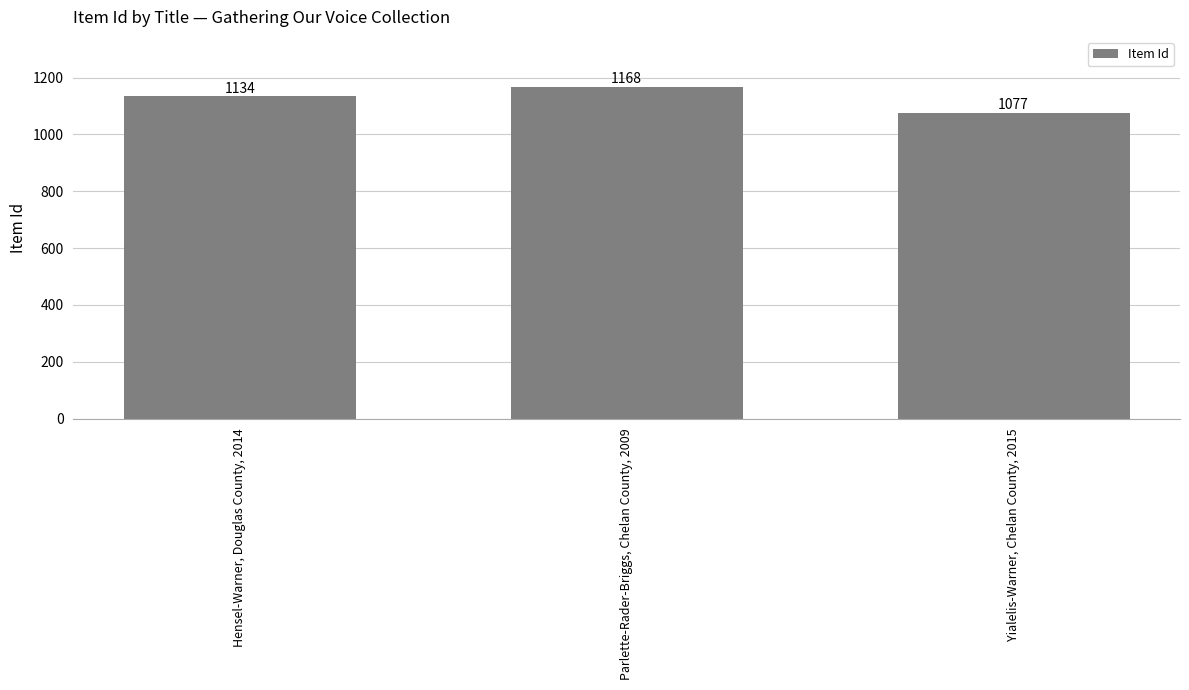

What is the greatest value displayed?

1168